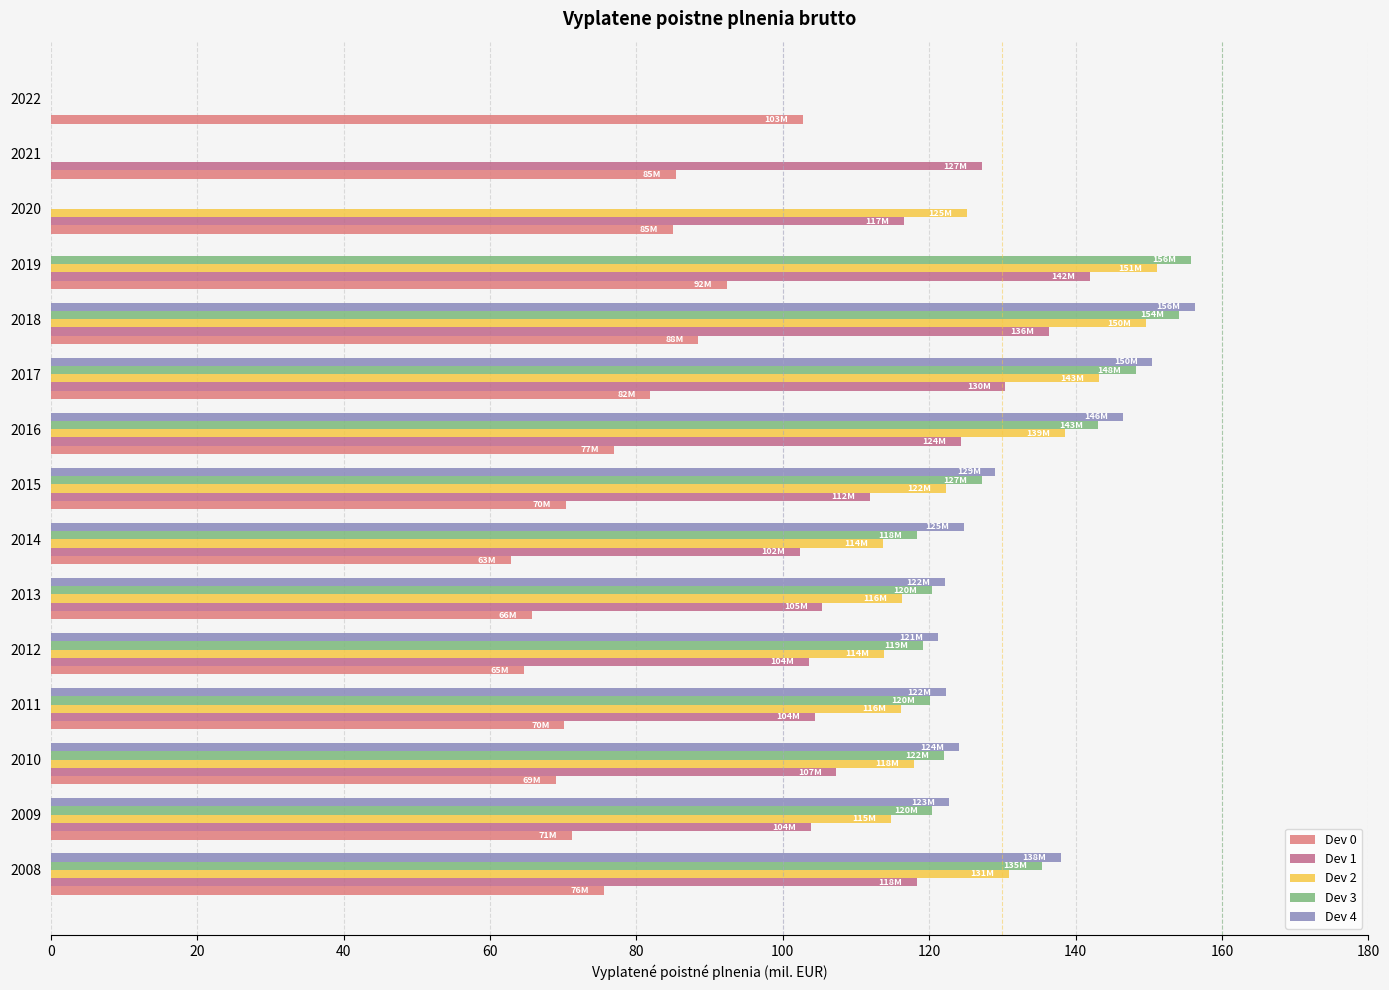

Between 2010 and 2018, which series saw the biggest shift?

Dev 4